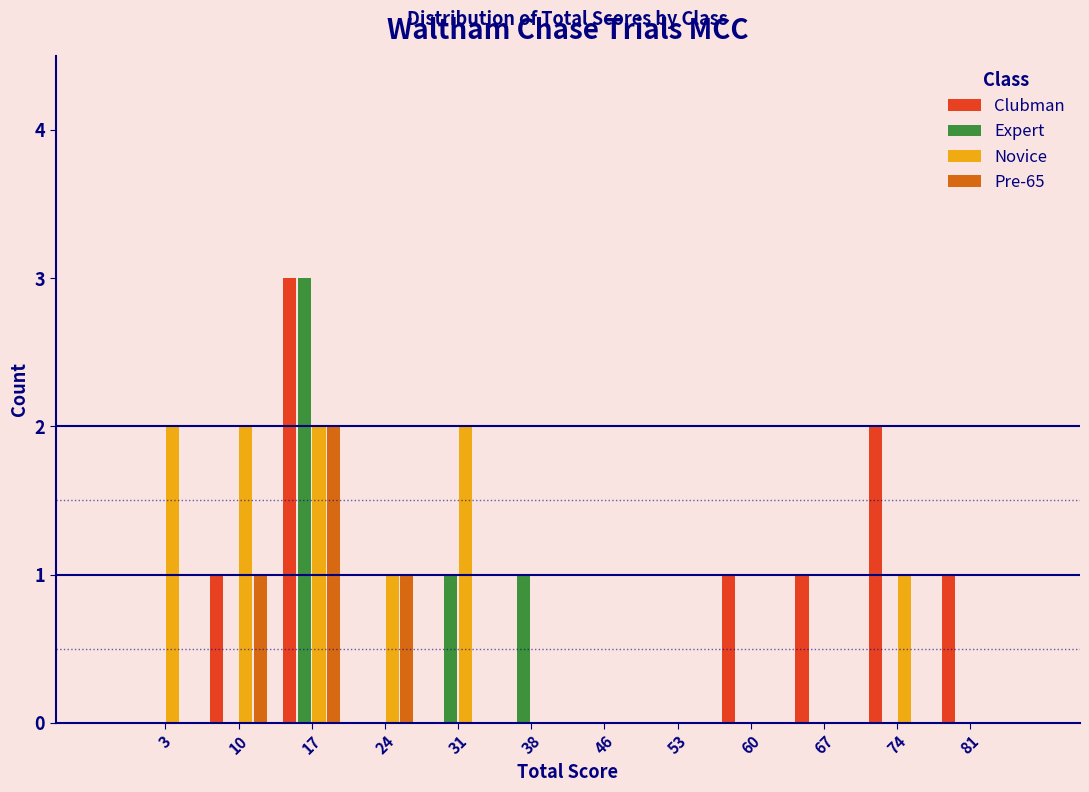

What is the height of the Clubman bar covering 7 to 14 on the x-axis? Neither the bar edges nor the heights are printed on the chart, so give them approximately, as read against the axes.

1